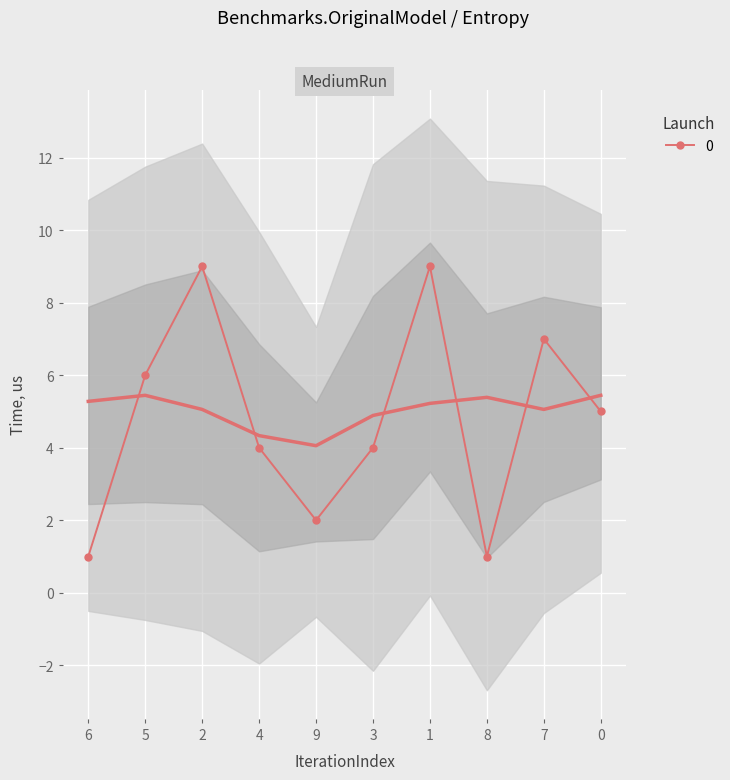

The col_6 series shows 3 at 4. True or false?

False